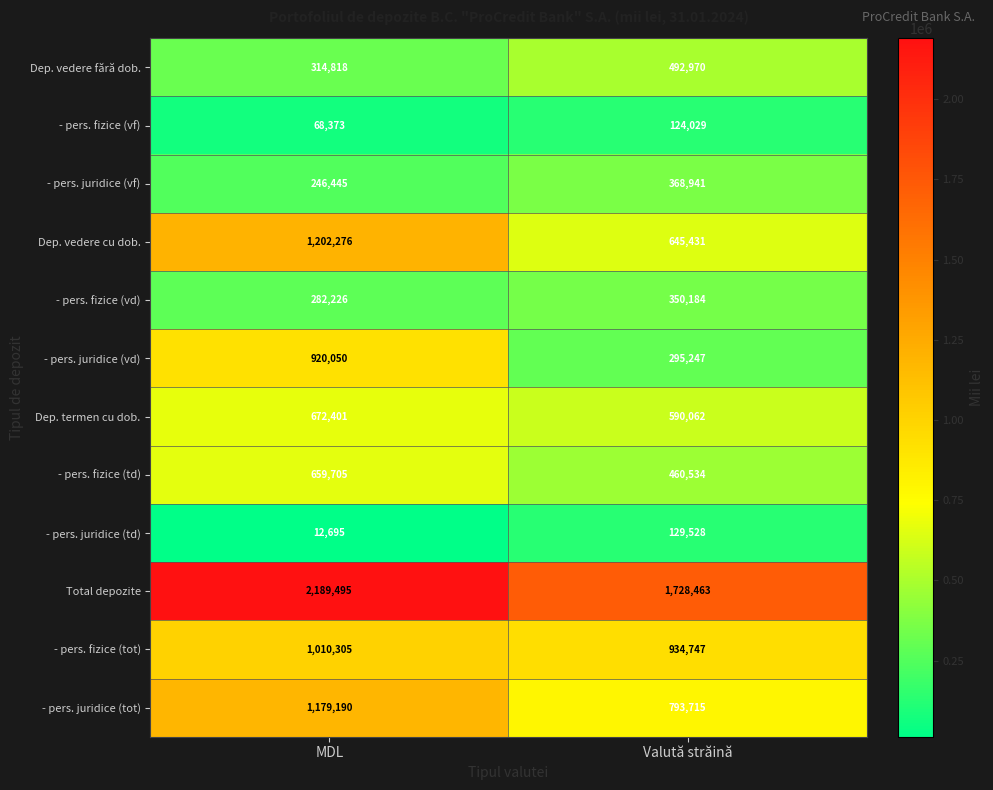

Which series has the largest total across all categories?

Total depozite